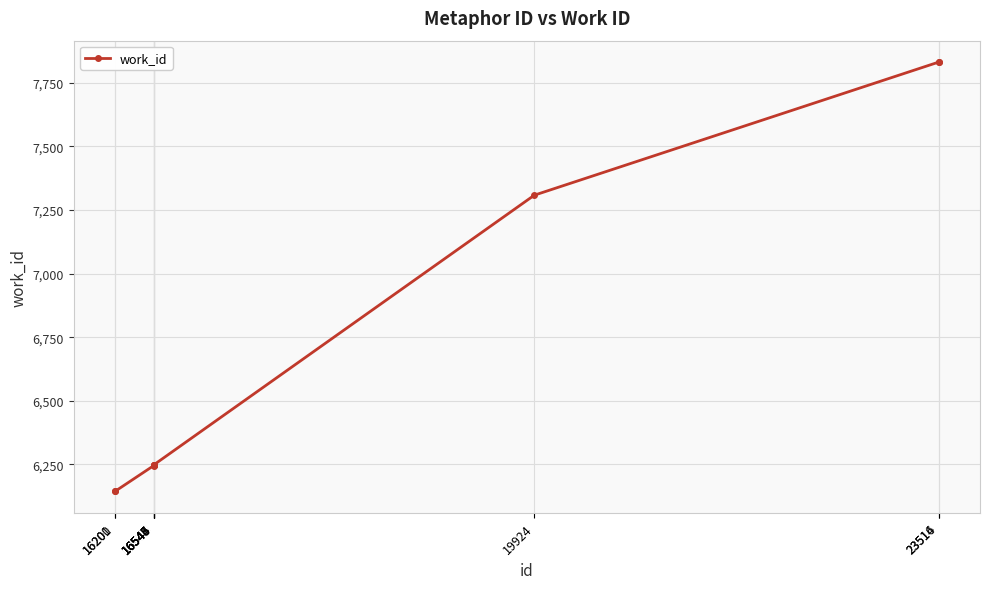

What is the greatest value displayed?

7831